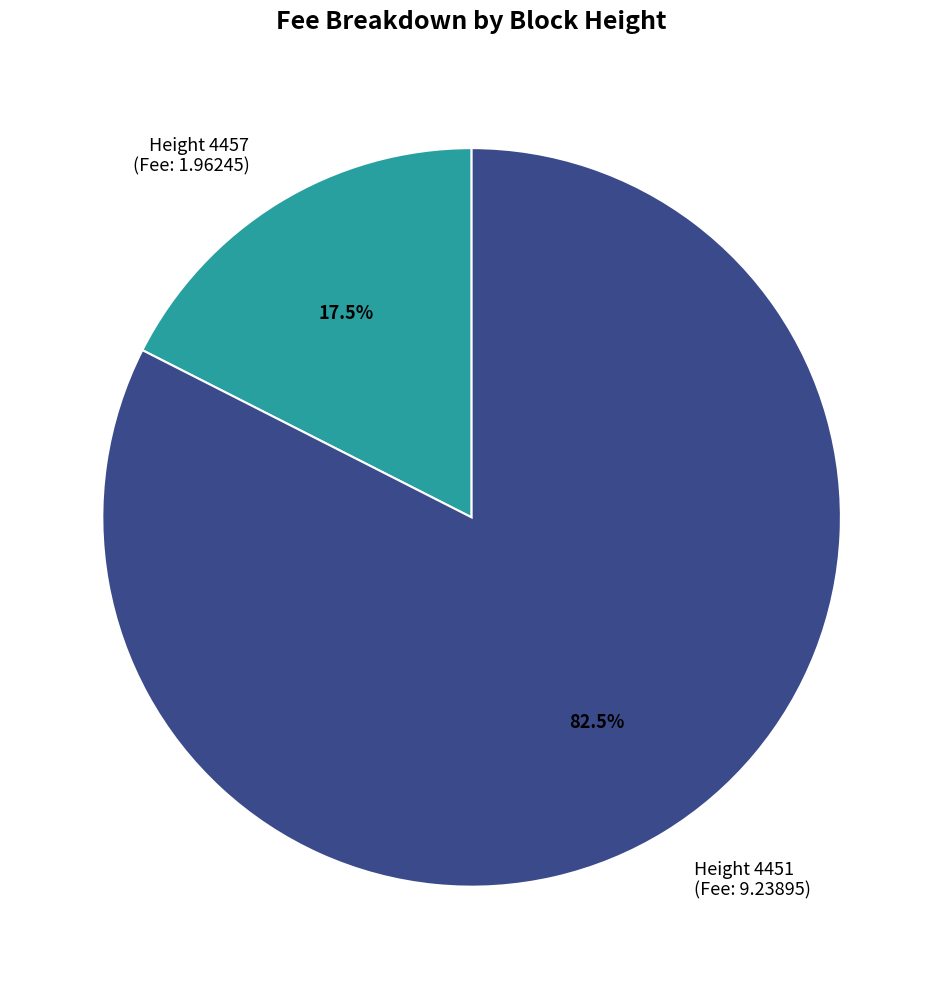

Which category has the biggest portion of the pie?

Height 4451 (Fee: 9.23895)